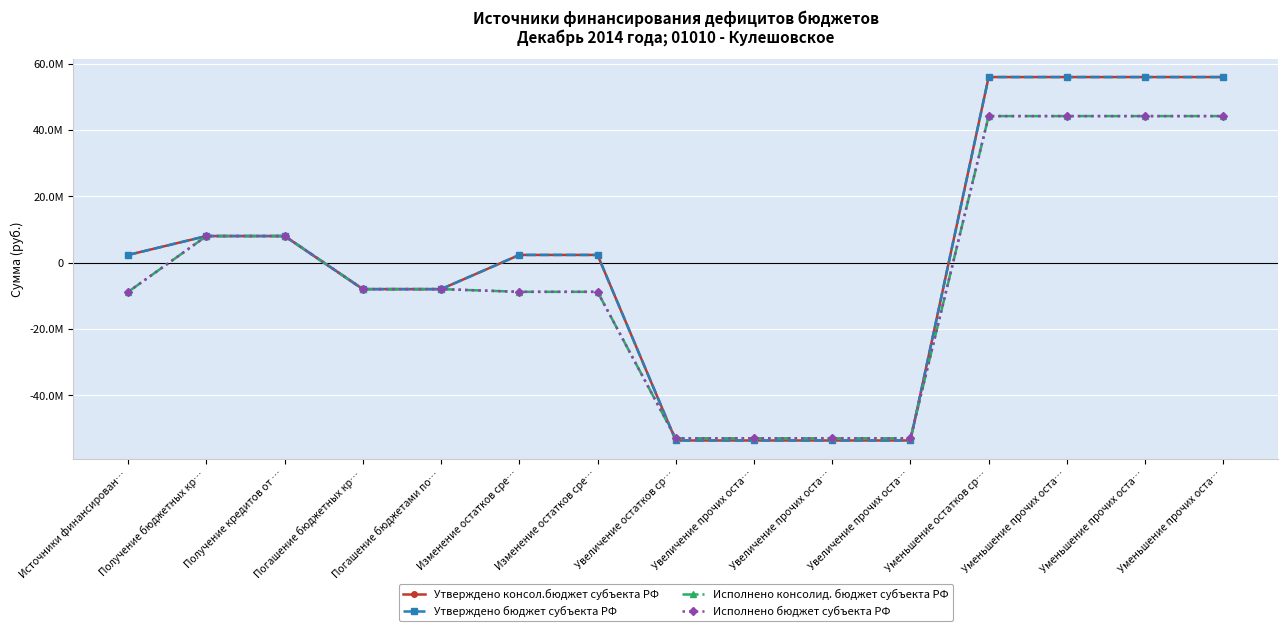

True or false: Утверждено бюджет субъекта РФ and Утверждено консол.бюджет субъекта РФ intersect in this chart.

False